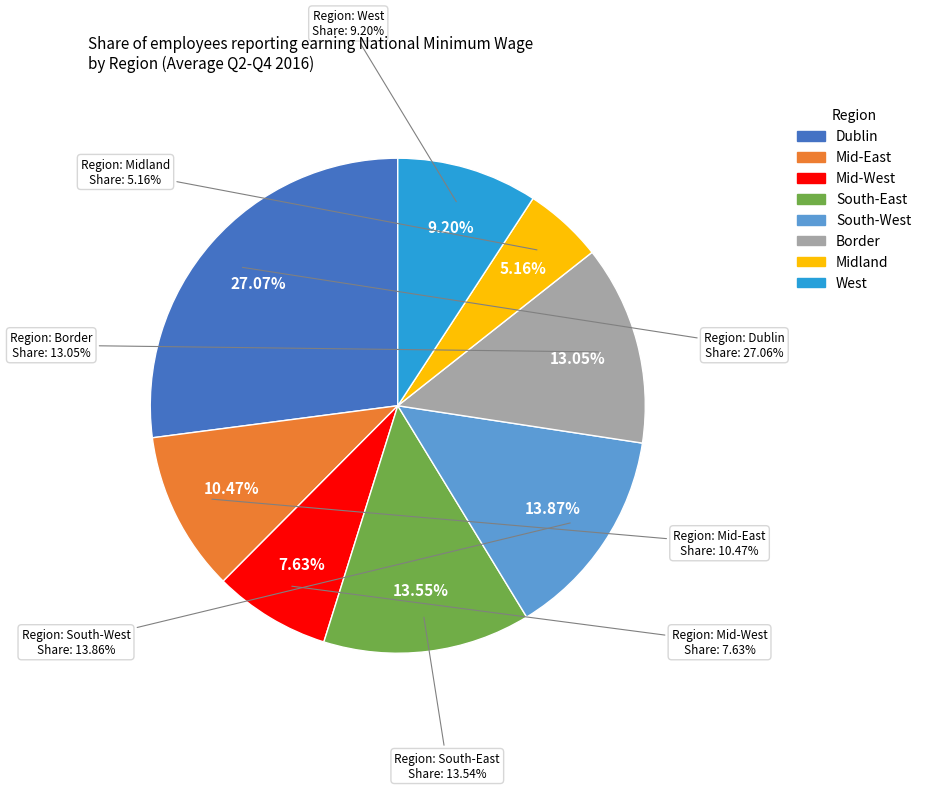

What percentage is the South-West slice, to the nearest percent?

14%